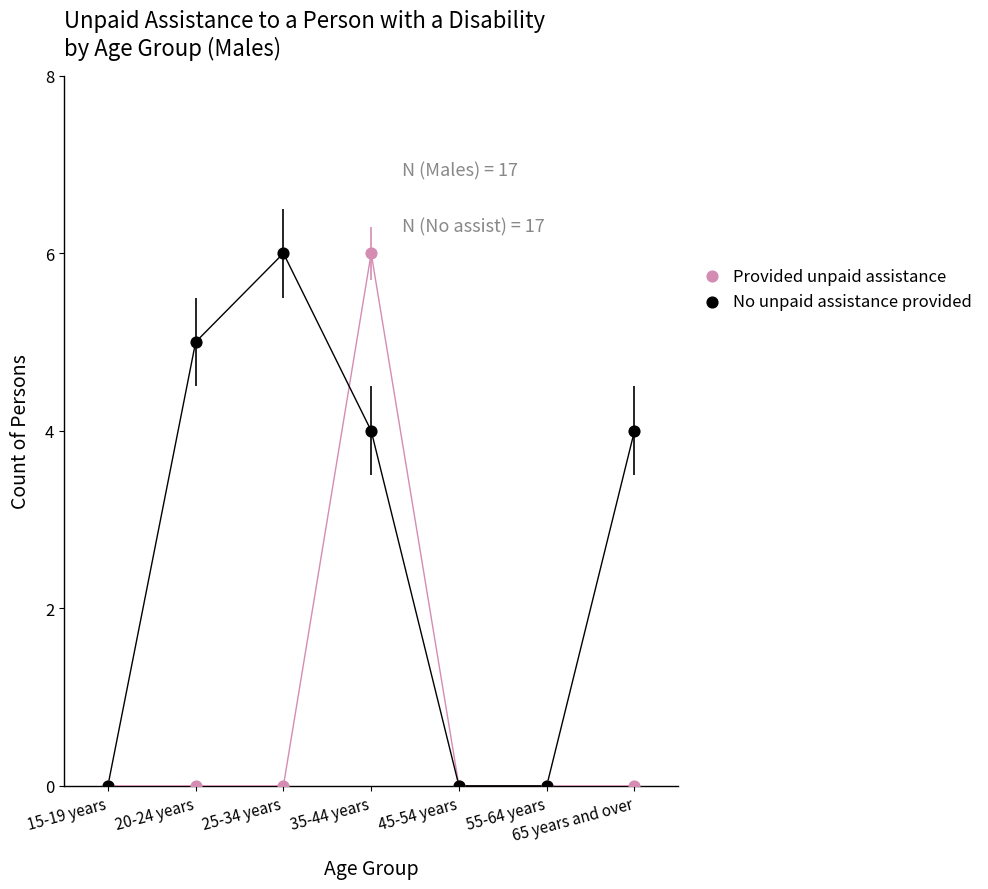

What are all the series names shown in the legend?

Provided unpaid assistance, No unpaid assistance provided